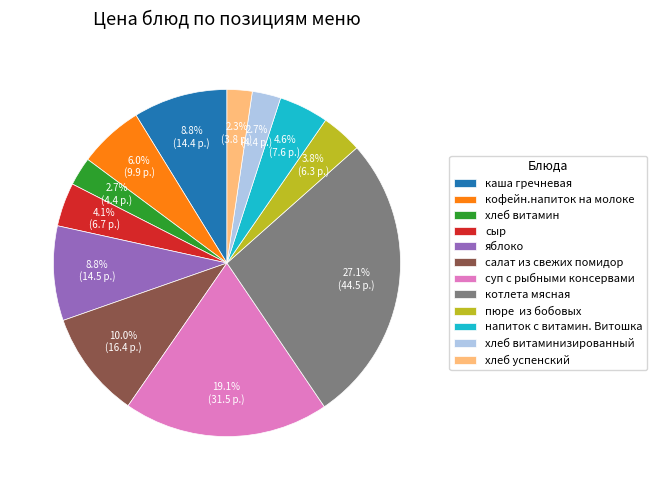

Is there any slice that represents more than half of the pie?

No